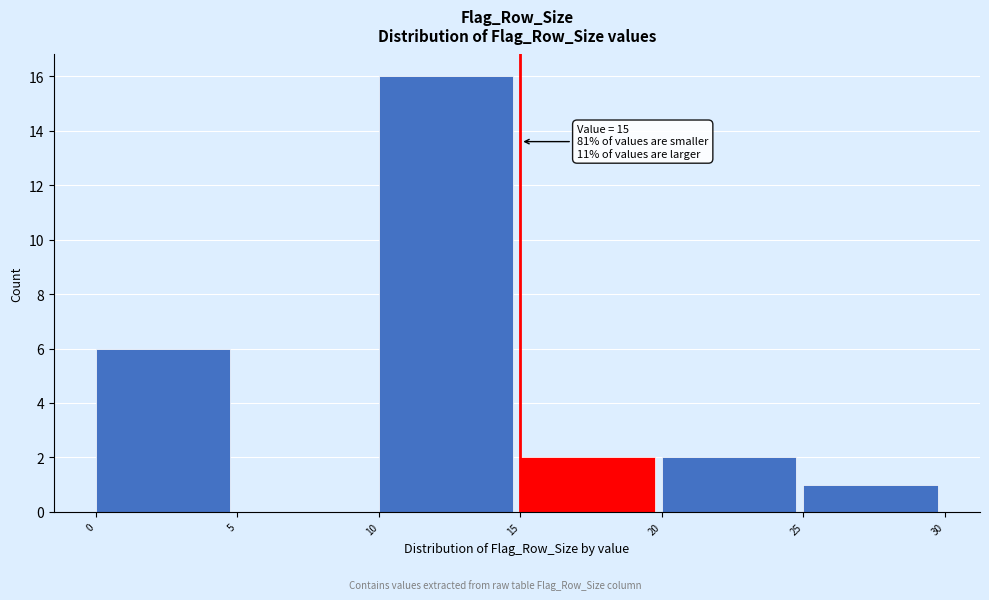

Over which range of the x-axis is the bar tallest?

10 to 15